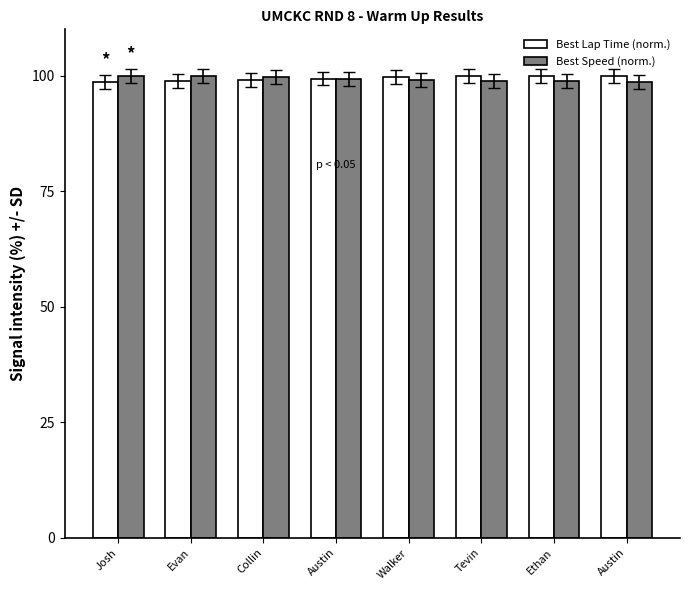

Rank the series by their average value, from highest to lowest.

Best Lap Time (norm.), Best Speed (norm.)